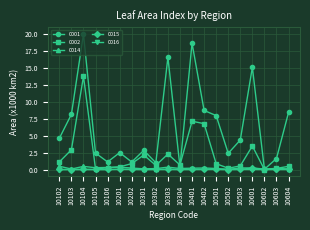

What is the value of the 0001 point at the 10th from the left?

16.6